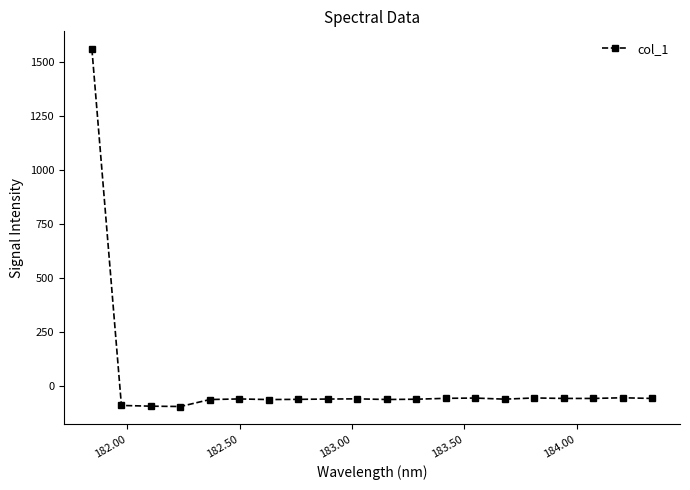

What is the value of the 2nd point from the left?

-88.4